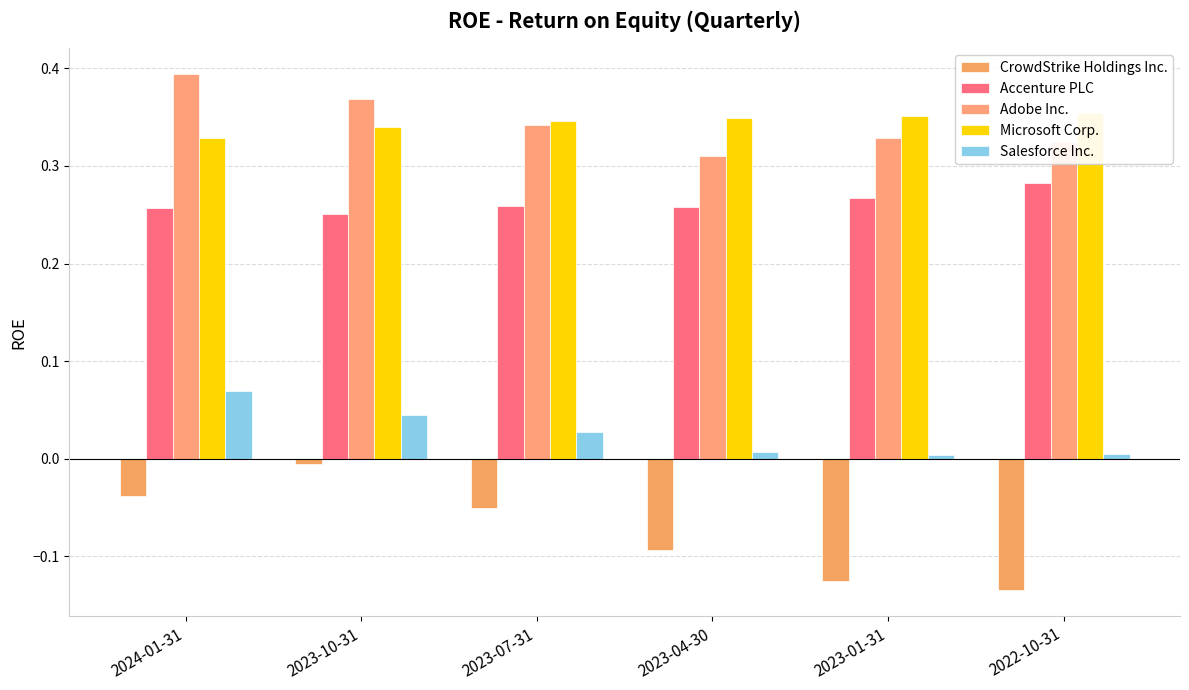

Is the value of Adobe Inc. at 2024-01-31 greater than the value of Salesforce Inc. at 2023-01-31?

Yes